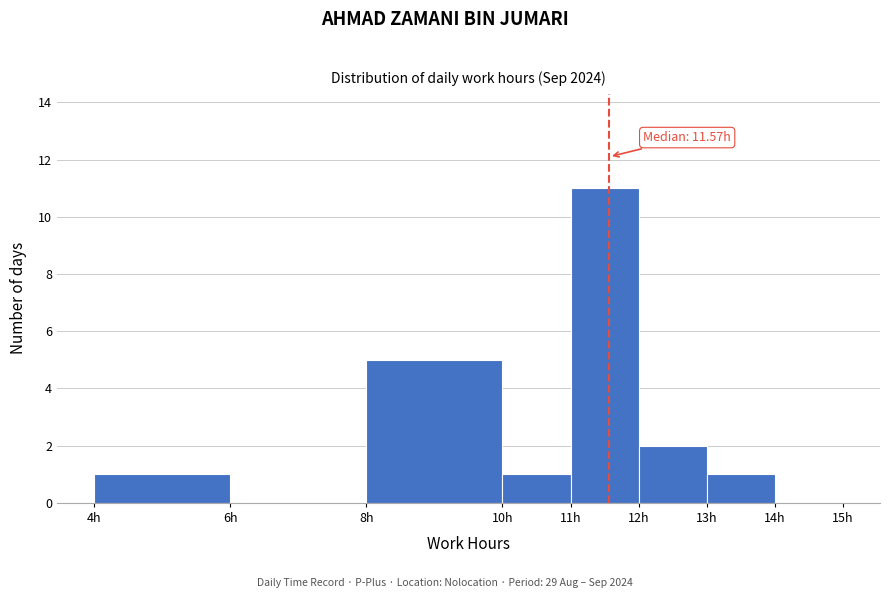

Which range on the x-axis has the tallest bar?

11 to 12